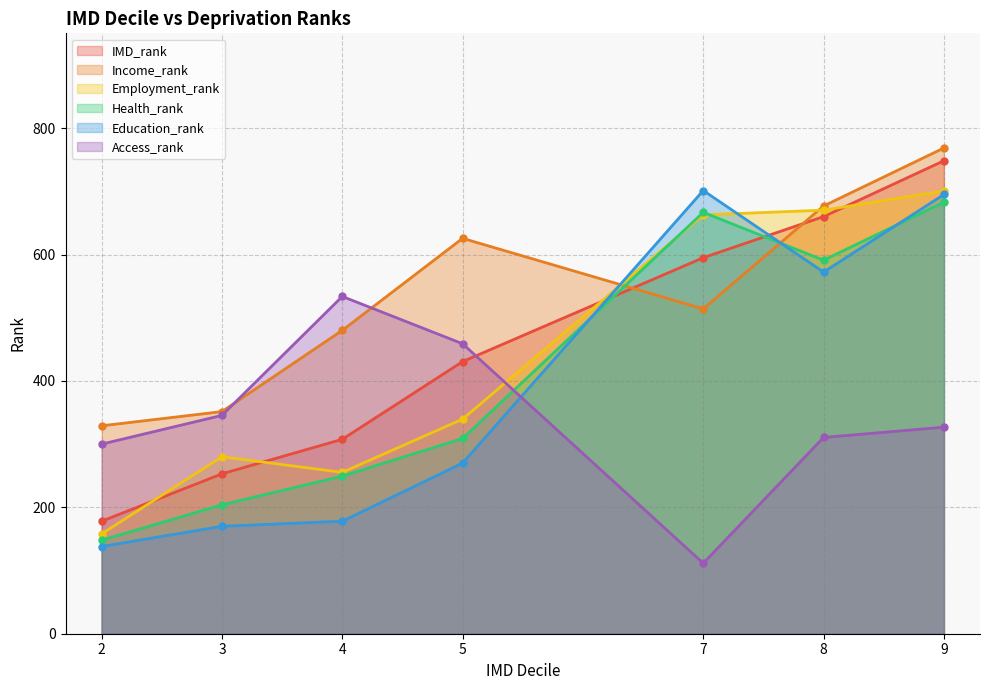

At which category is the sum across all series the highest?

9